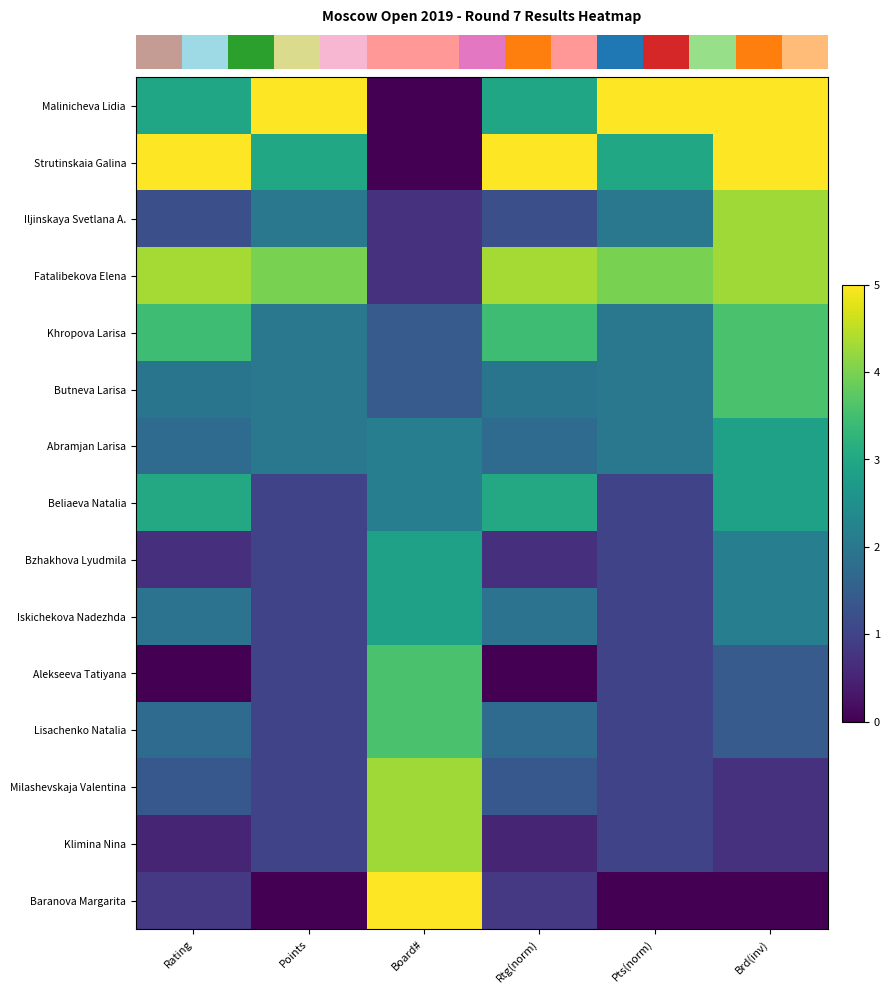

What is the greatest value displayed?

5.0